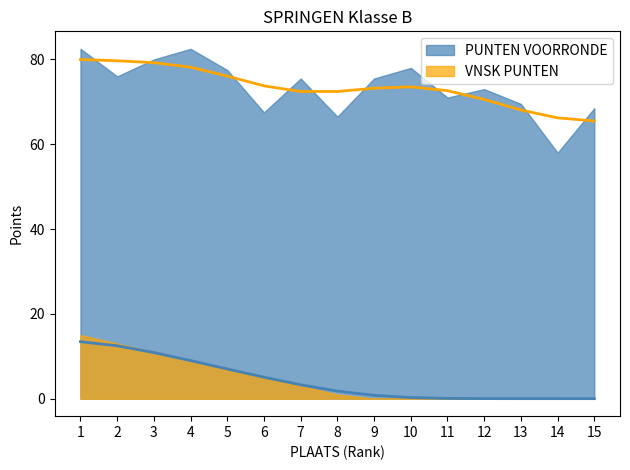

At which category does the chart reach its minimum across all series?

15